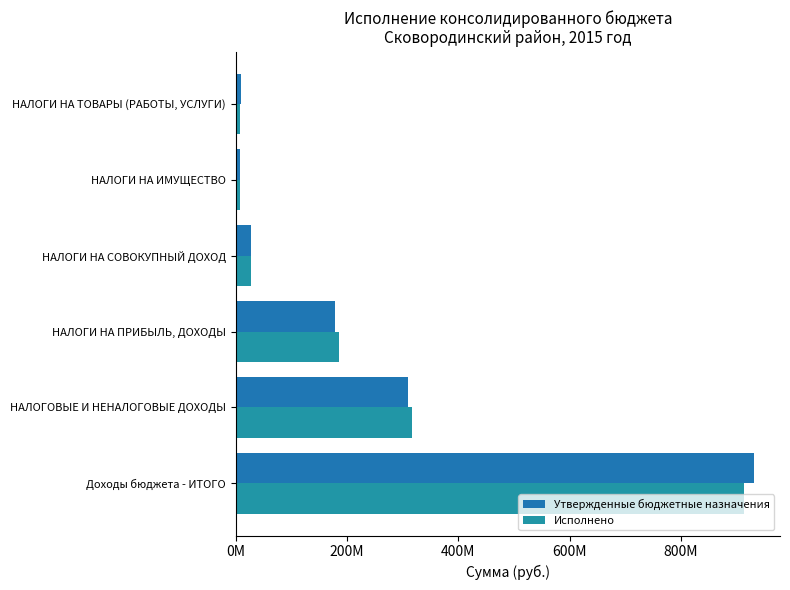

Which series has the widest spread of values?

Утвержденные бюджетные назначения